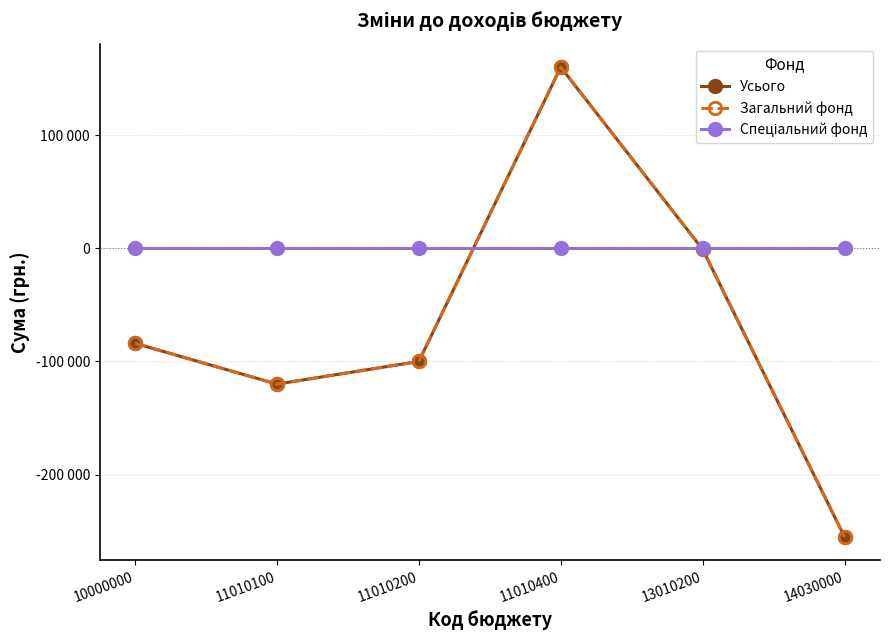

What is the greatest value displayed?

160000